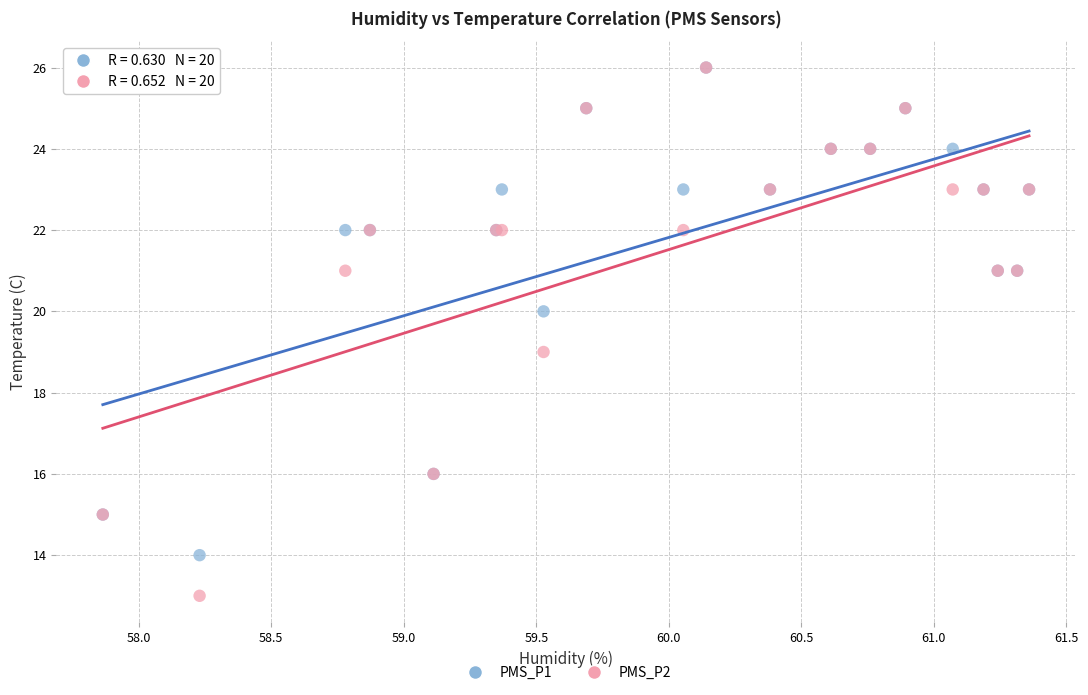

What are all the series names shown in the legend?

PMS_P1, PMS_P2